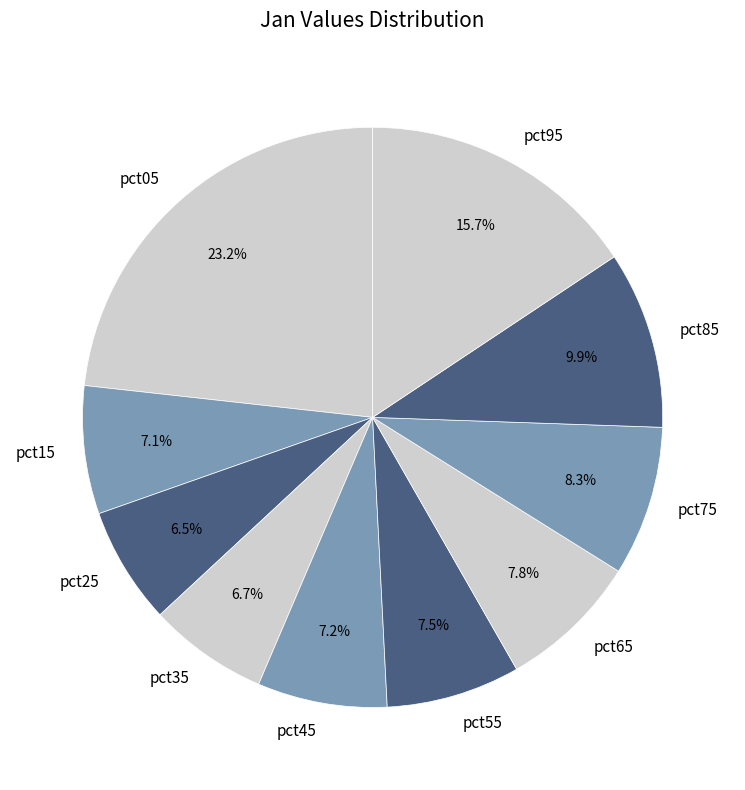

Is there any slice that represents more than half of the pie?

No